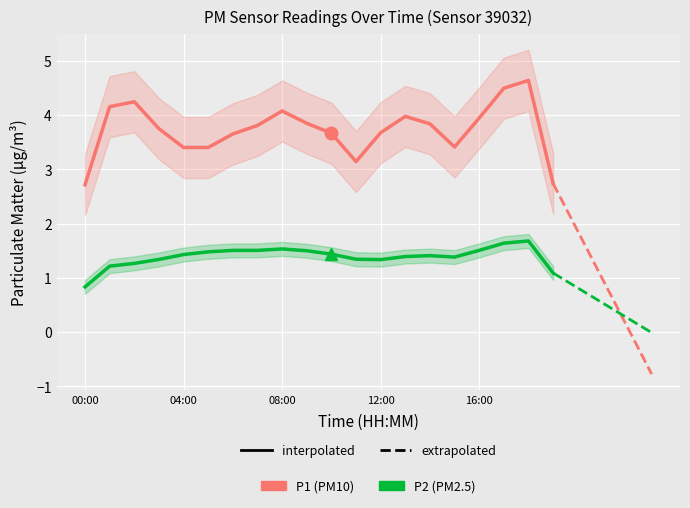

Which category has the highest value in the P2 series?

17:00